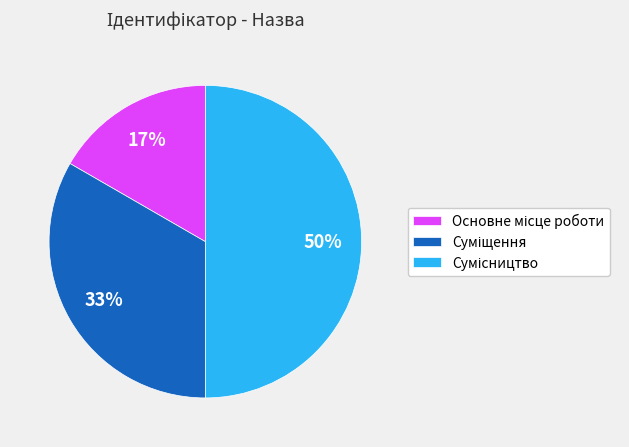

To the nearest percent, what is the average slice percentage?

33%